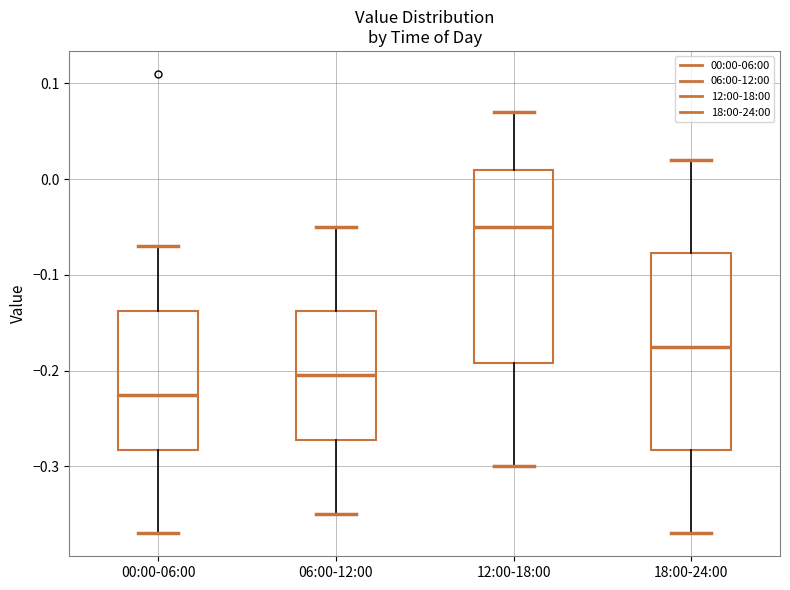

Reading left to right, read every box against the y-axis: the position of its median line, the range the box covers, and the ends of its whiskers. The values are not printed on the chart, so give them approximately, as read against the axis.

00:00-06:00: median -0.22, box -0.28 to -0.14, whiskers -0.37 to -0.07
06:00-12:00: median -0.20, box -0.27 to -0.14, whiskers -0.35 to -0.05
12:00-18:00: median -0.05, box -0.19 to 0.01, whiskers -0.30 to 0.07
18:00-24:00: median -0.17, box -0.28 to -0.08, whiskers -0.37 to 0.02